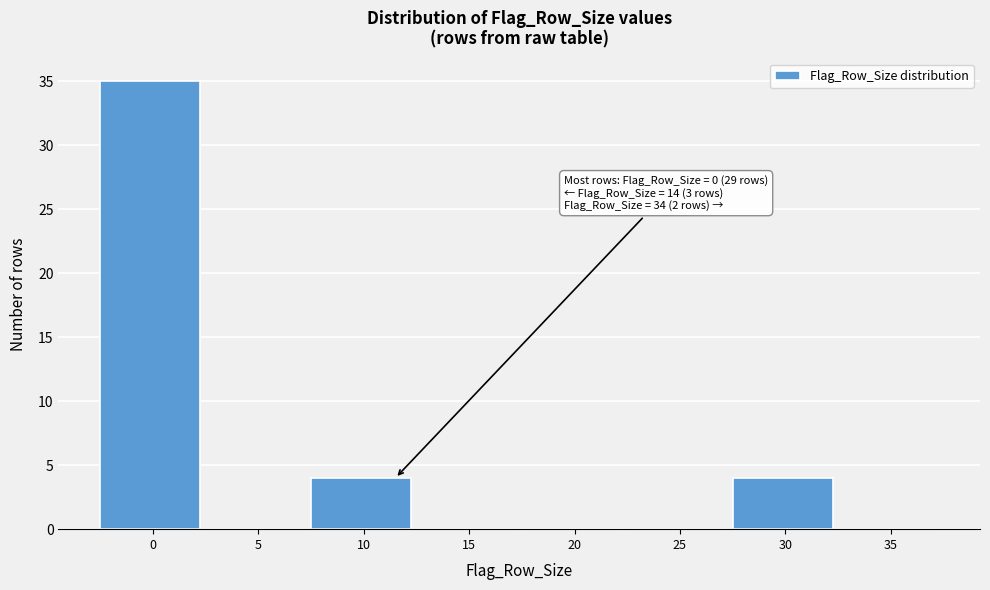

Reading left to right, what are all the values shown in this chart?

0=35	5=0	10=4	15=0	20=0	25=0	30=4	35=0